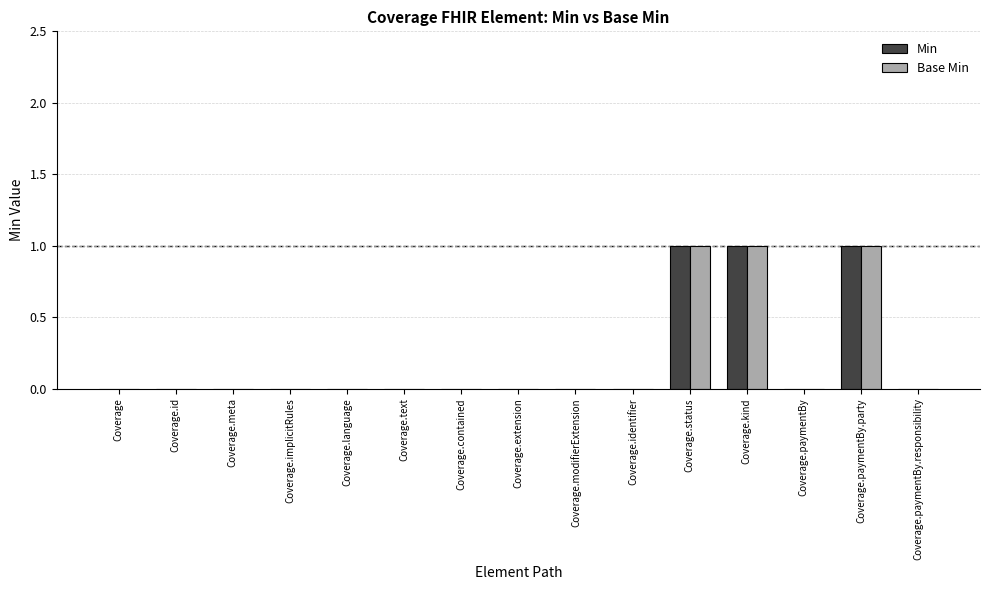

Is it true that Base Min equals -1 at Coverage.meta?

False